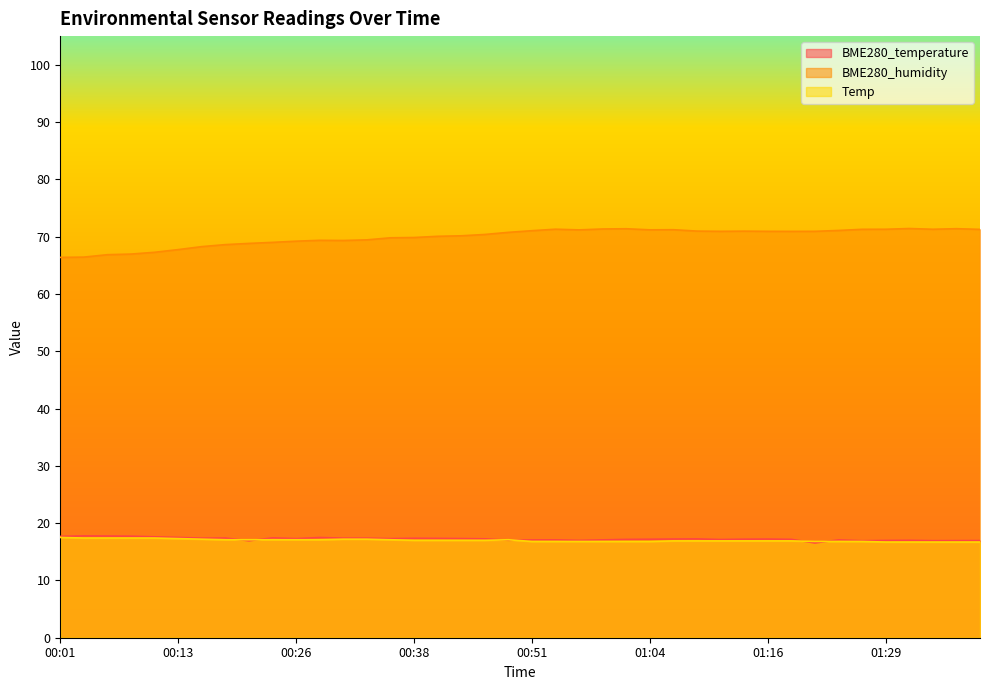

Rank the series by their maximum value, from highest to lowest.

BME280_humidity, BME280_temperature, Temp